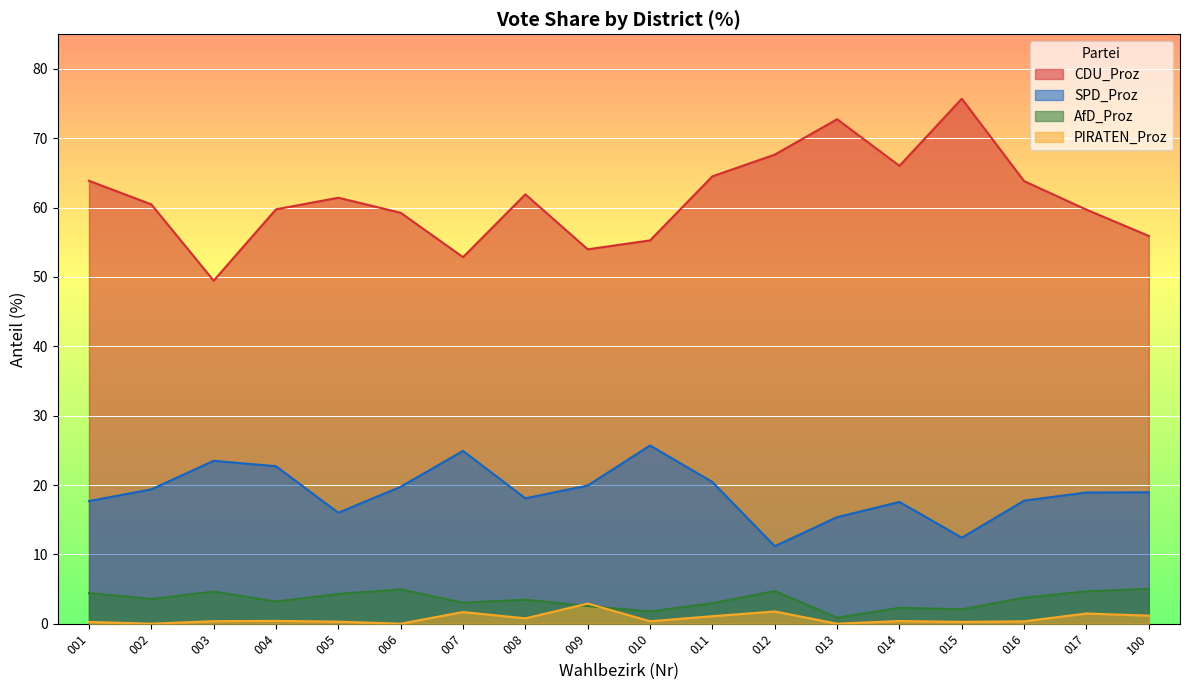

What is the average value of the CDU_Proz series?

61.4